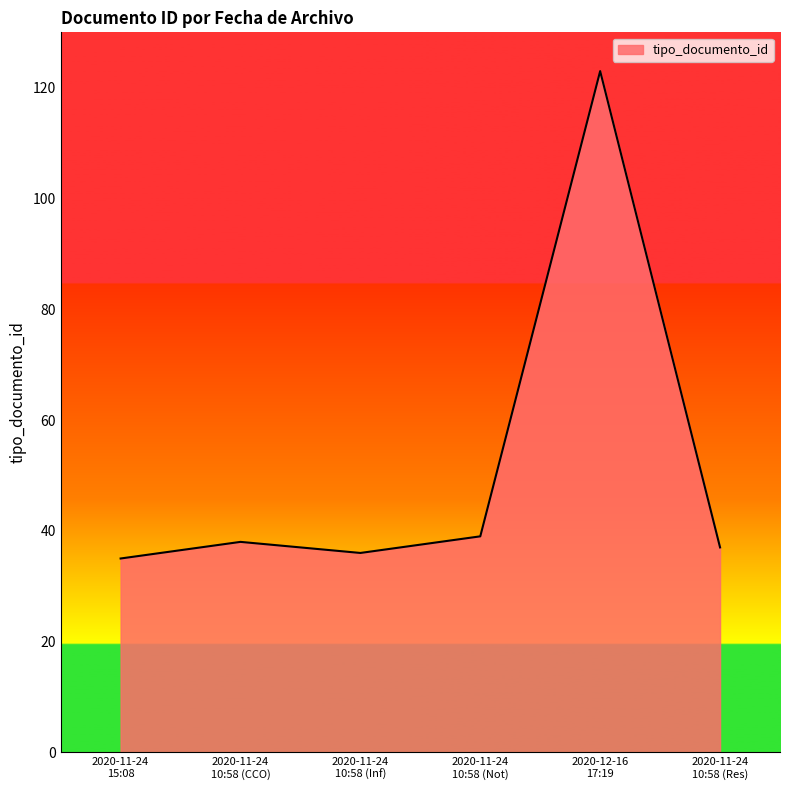

Reading right to left, transcribe all the data shown in this chart.

37	123	39	36	38	35